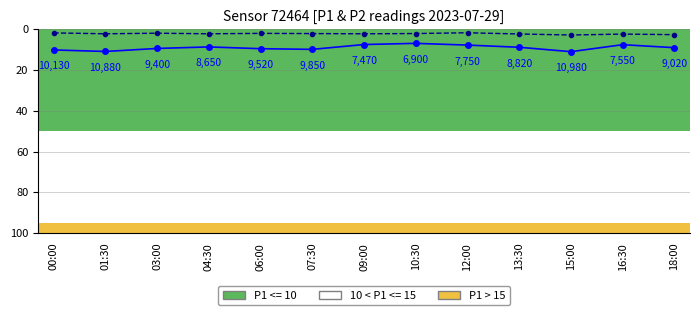

What is the greatest value displayed?

11.0